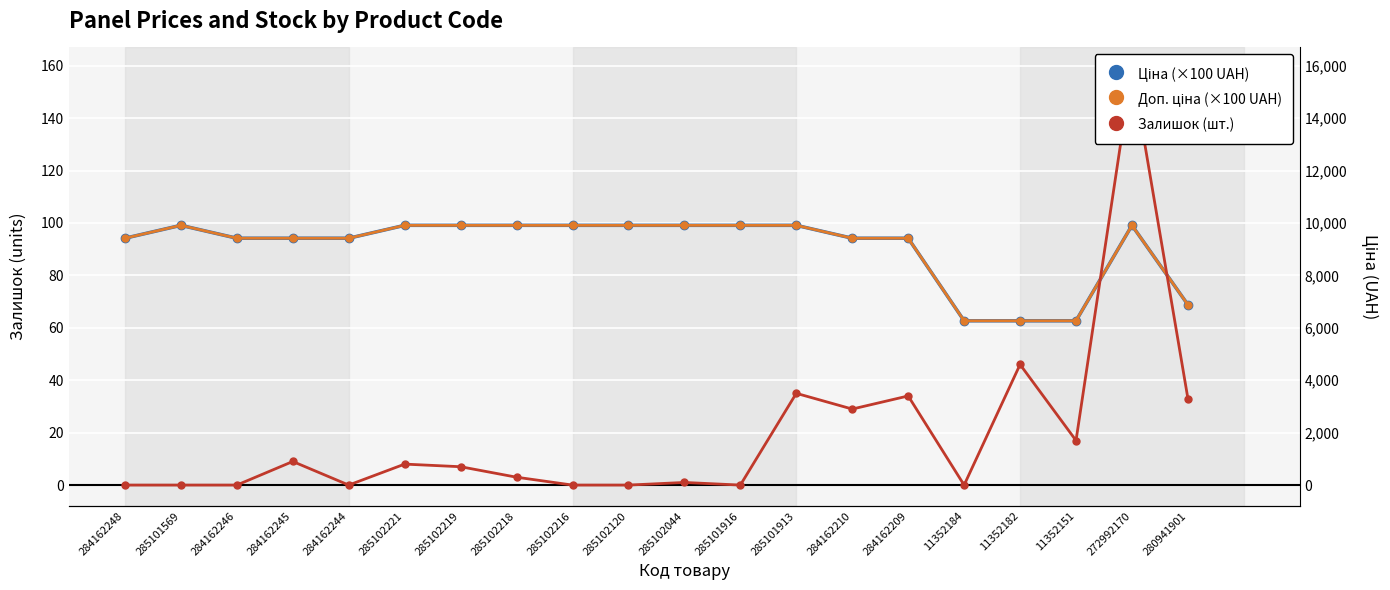

What is the difference between the maximum and second lowest values in the Залишок (шт.) series?

159.0